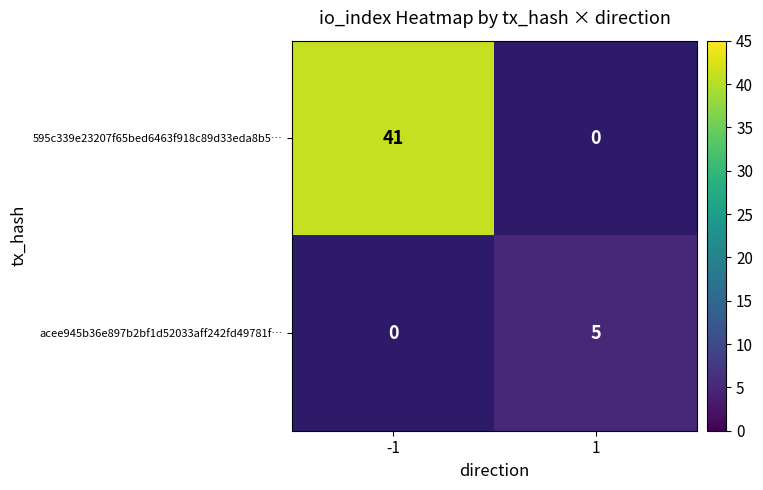

Which label corresponds to the smallest value in the chart?

1